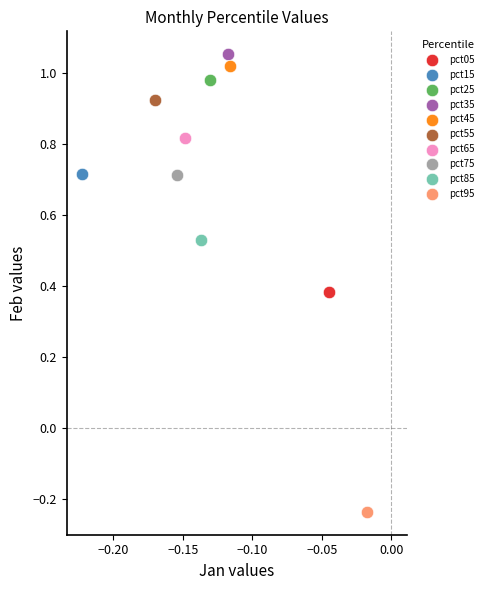

Which series contains the highest Y value?

pct35